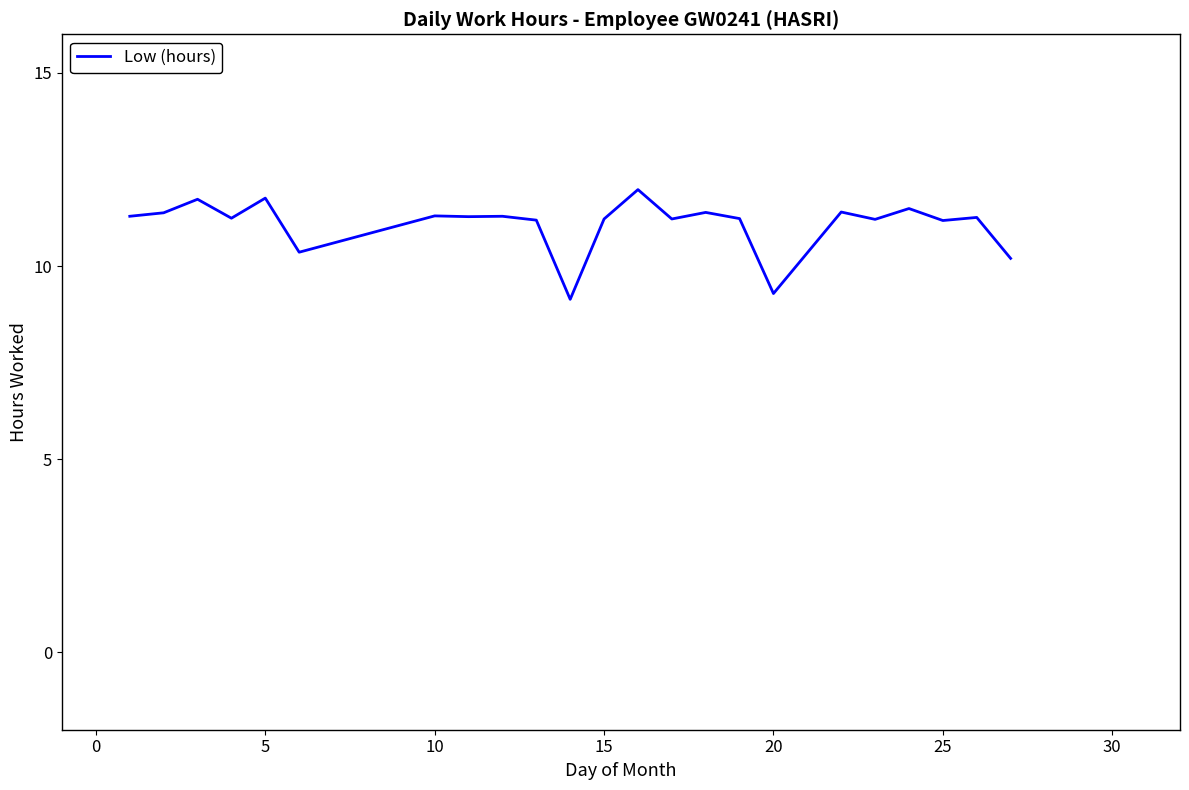

Does the chart display data point markers on the line(s)?

No